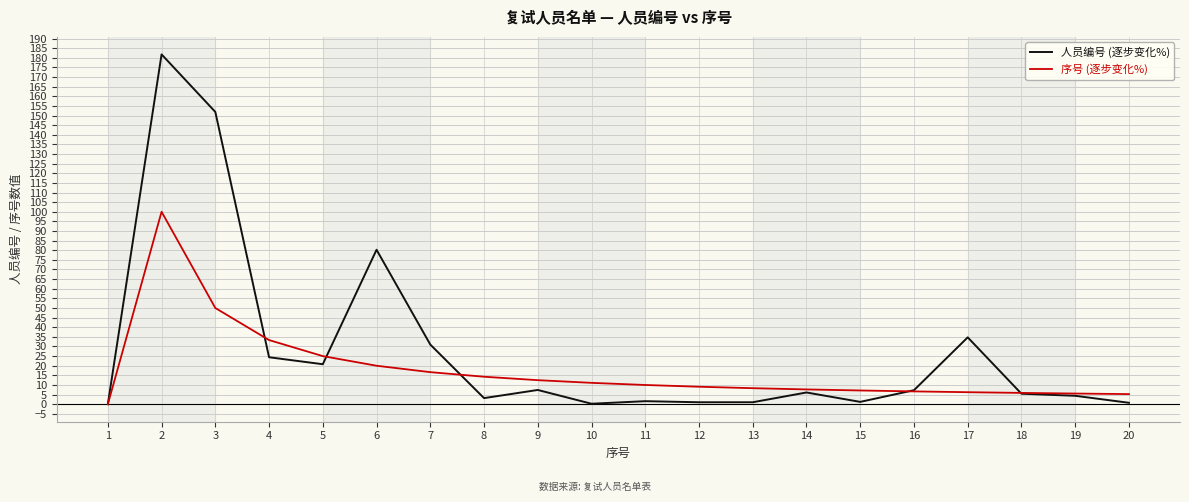

Which series changed the most between 6 and 8?

人员编号 (逐步变化%)